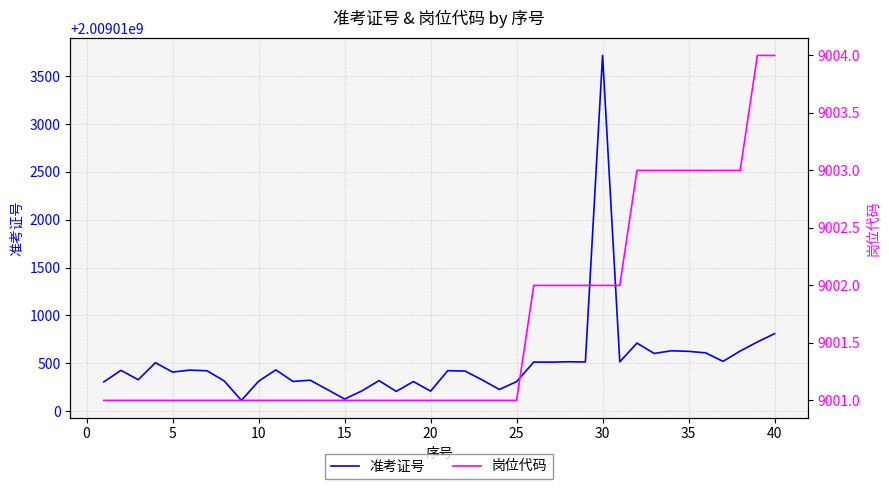

What is the value of the 准考证号 point at the 34th from the left?

2009010630